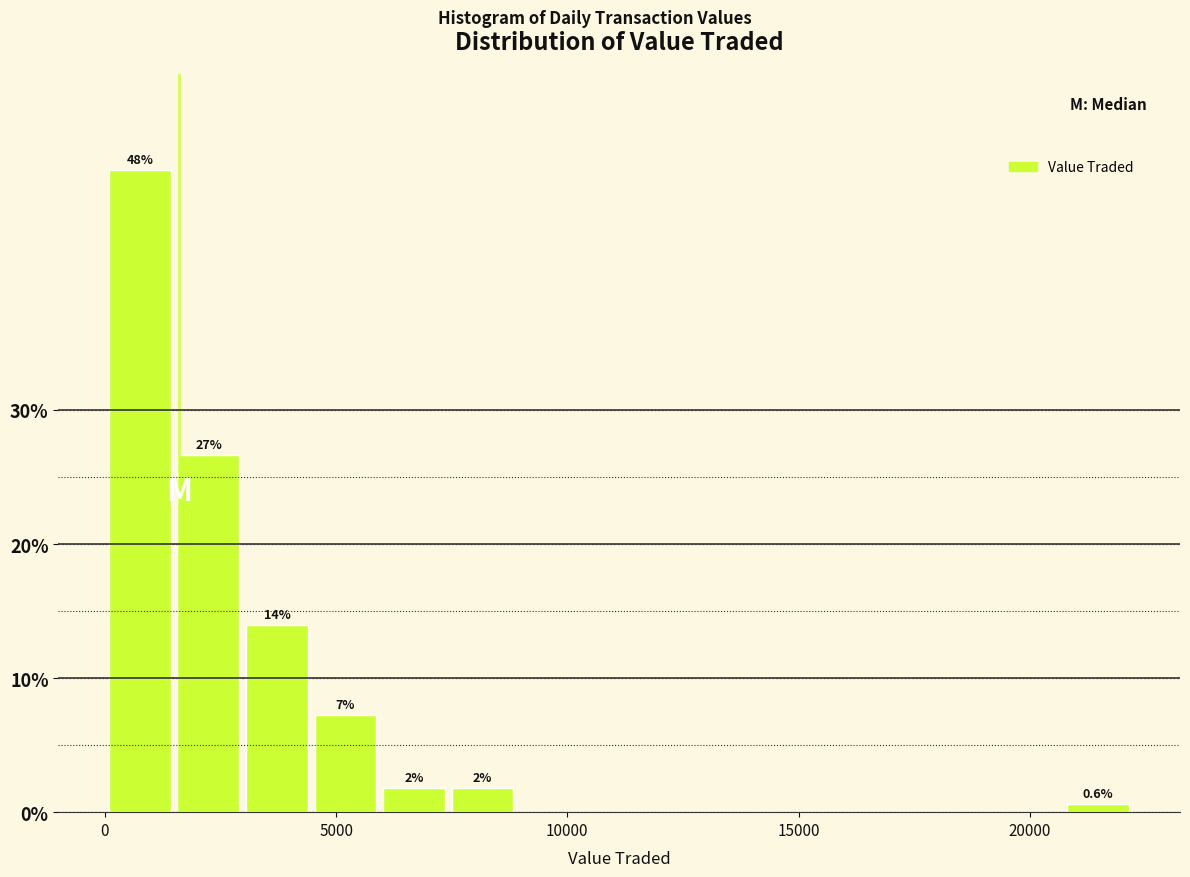

Read against the x-axis, roughly where is the centre of the tallest bar?

1000